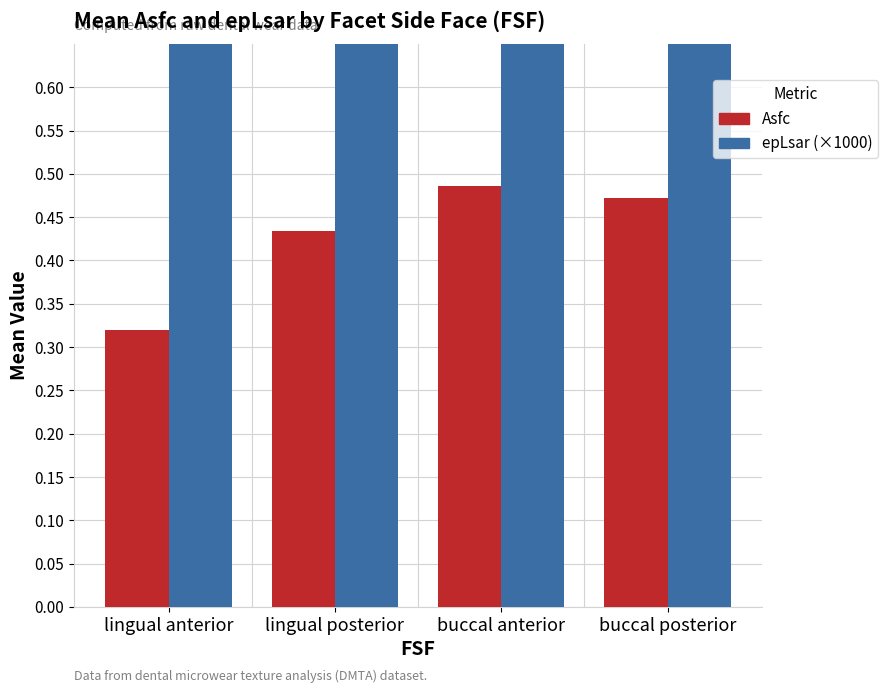

What is the difference between the maximum and second lowest values in the Asfc series?

0.1